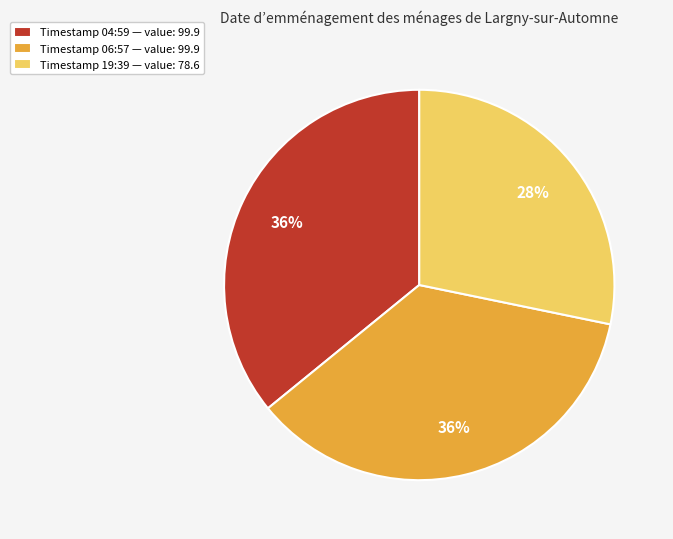

To the nearest percent, what percentage of the pie is Timestamp 04:59 — value: 99.9?

36%